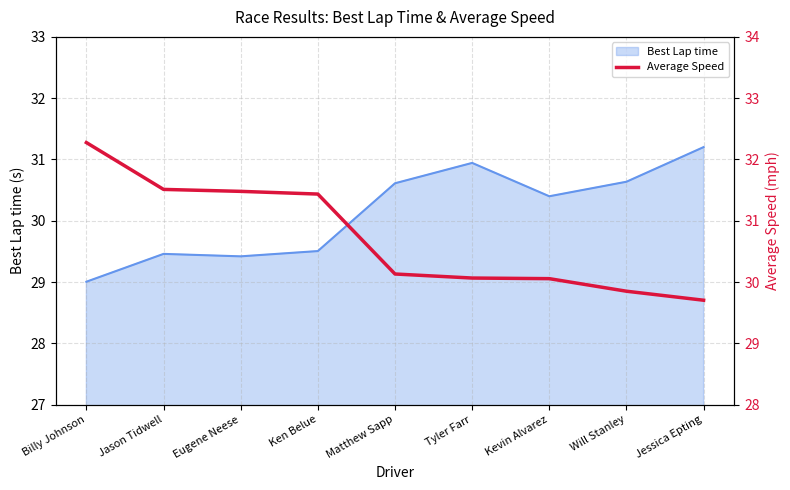

What is the maximum value shown in the chart?

32.3